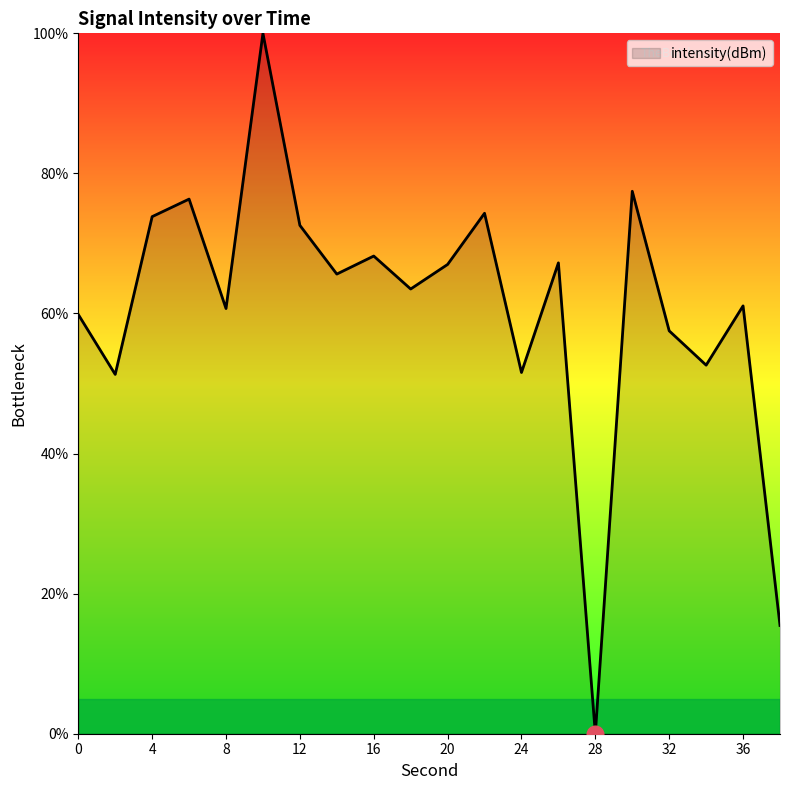

What is the maximum value shown in the chart?

100.0